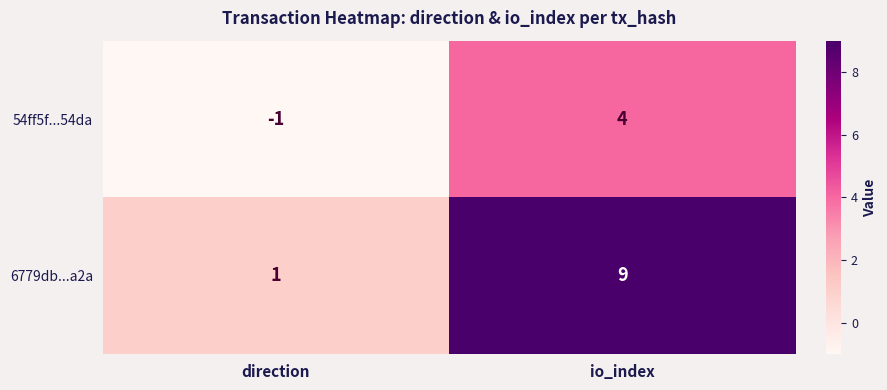

What is the total value across all series at io_index?

13